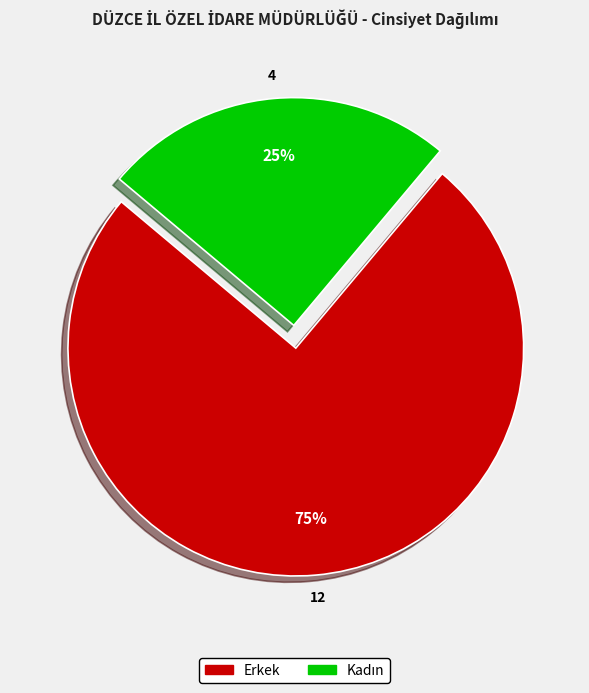

True or false: Erkek accounts for 75% of the total.

True